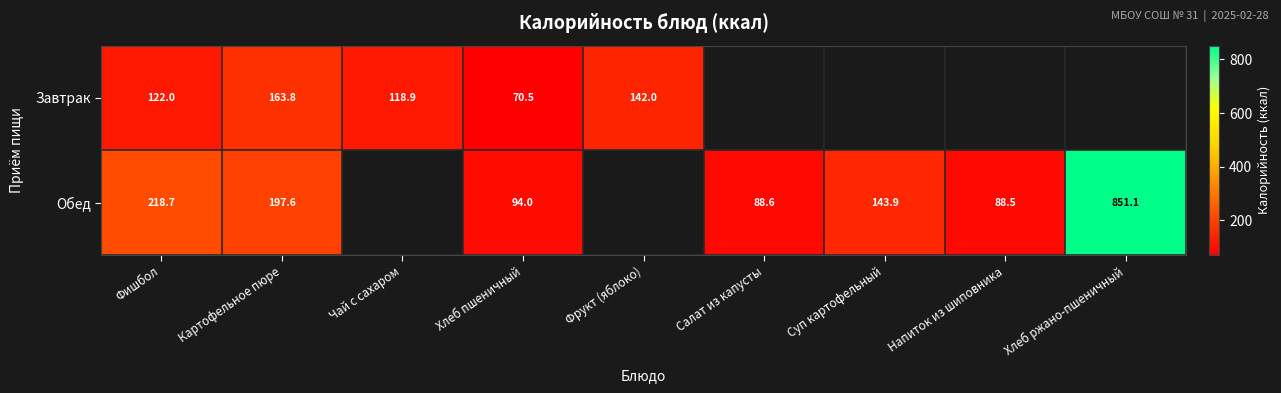

Is the value of Обед at Фишбол greater than the value of Завтрак at Фишбол?

Yes